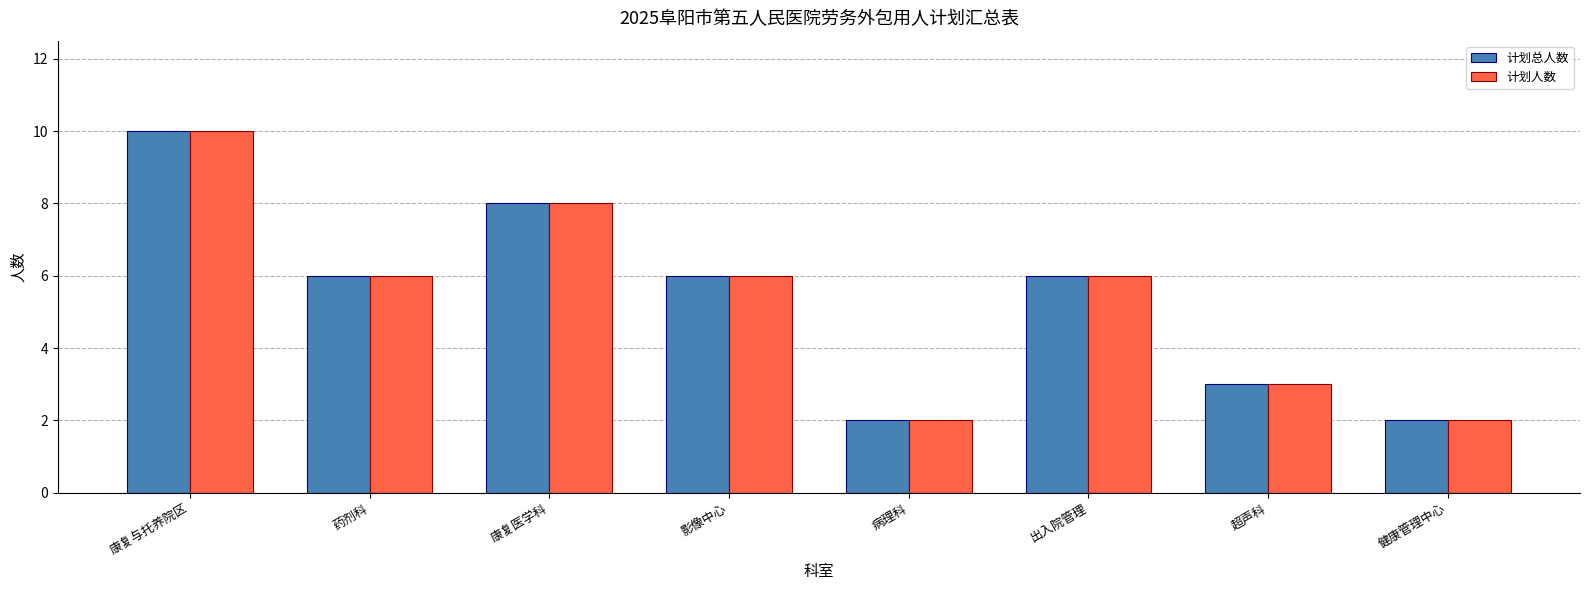

Count the 计划总人数 values in the range 3 to 8.

5